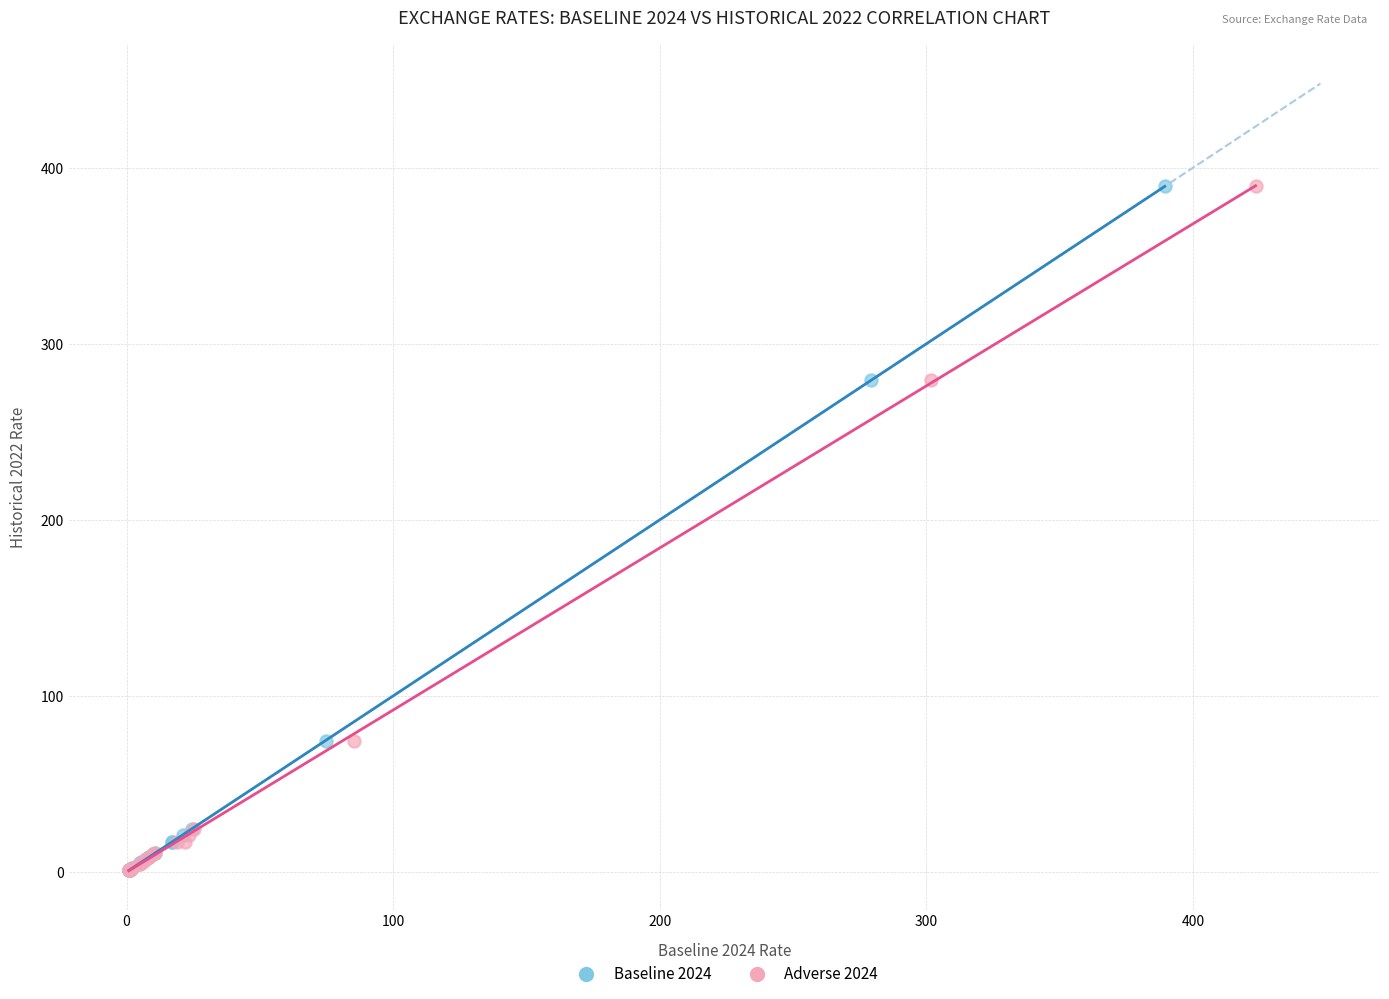

What are all the series names shown in the legend?

Baseline 2024, Adverse 2024